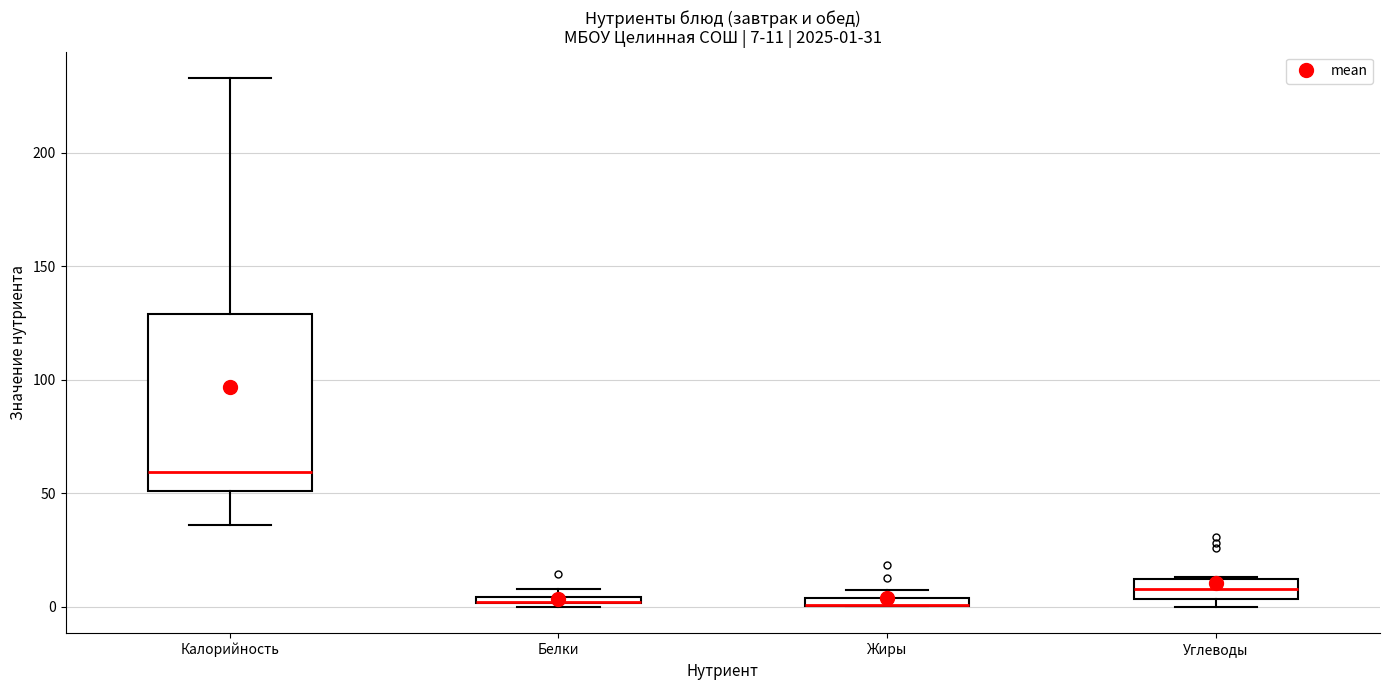

Which box is the tallest, from its lower edge to its upper edge?

Калорийность